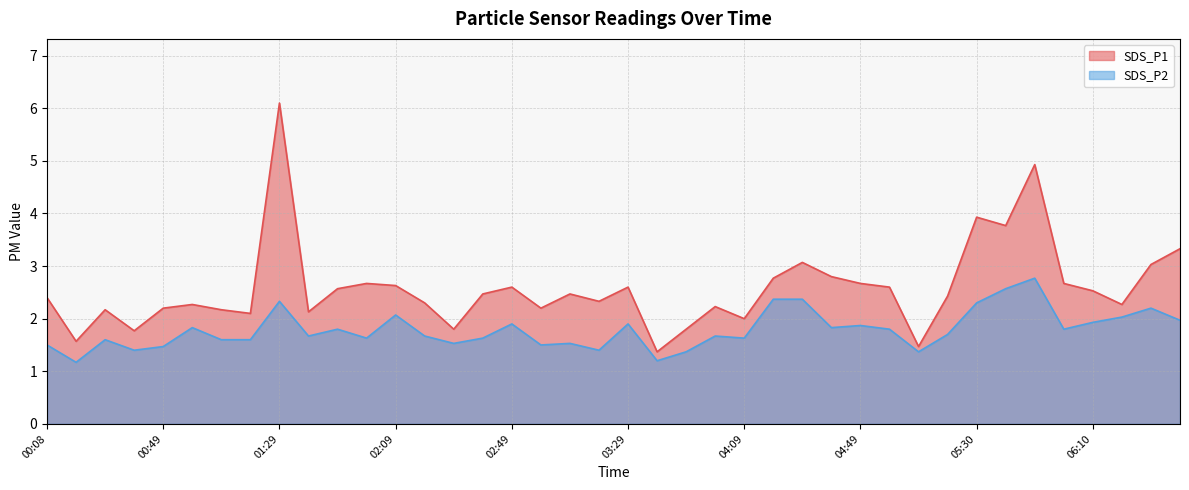

Which category has the lowest value in the SDS_P2 series?

00:18